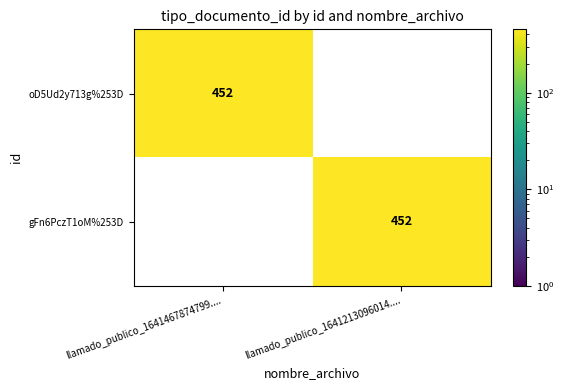

Reading left to right, what are all the values shown in this chart?

oD5Ud2y713g%253D: llamado_publico_1641467874799....=452	llamado_publico_1641213096014....=0
gFn6PczT1oM%253D: llamado_publico_1641467874799....=0	llamado_publico_1641213096014....=452